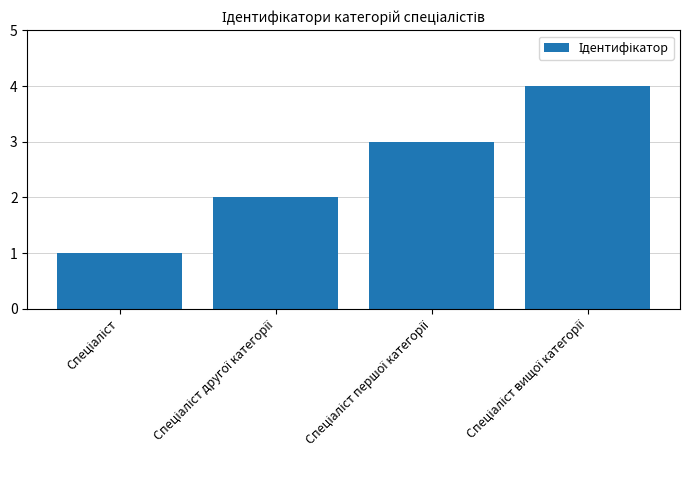

What is the greatest value displayed?

4